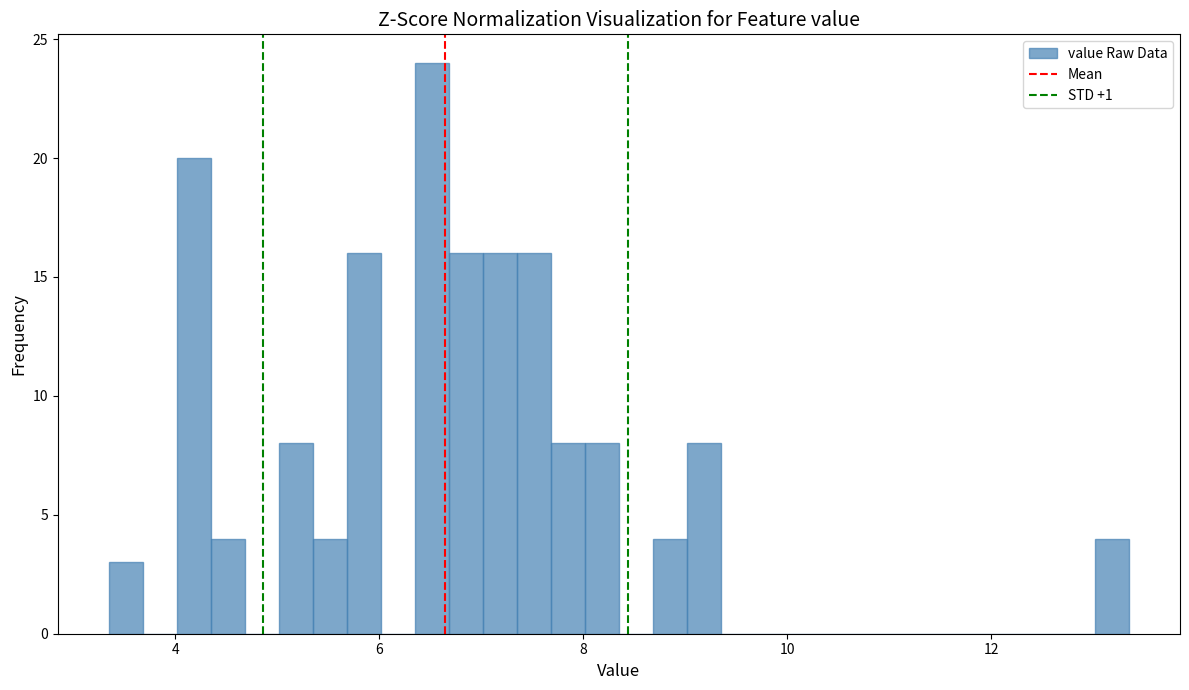

Read against the x-axis, roughly where is the centre of the tallest bar?

6.6